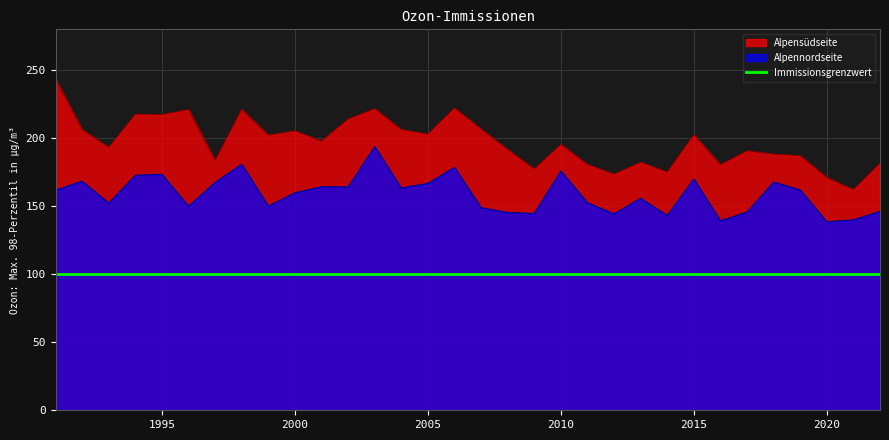

Reading left to right, what are all the values shown in this chart?

Alpensüdseite: 1991=243.4	1992=206.2	1993=193.2	1994=217.6	1995=217.3	1996=221.0	1997=183.5	1998=221.2	1999=202.2	2000=205.3	2001=197.8	2002=213.9	2003=221.7	2004=206.3	2005=202.9	2006=222.2	2007=206.7	2008=191.7	2009=177.3	2010=195.4	2011=180.7	2012=173.5	2013=182.3	2014=175.0	2015=202.6	2016=180.4	2017=190.7	2018=188.3	2019=187.1	2020=171.0	2021=162.1	2022=181.7
Alpennordseite: 1991=161.8	1992=168.4	1993=152.3	1994=172.7	1995=173.4	1996=150.0	1997=167.5	1998=180.9	1999=150.0	2000=159.8	2001=164.3	2002=164.1	2003=193.9	2004=163.4	2005=166.8	2006=178.6	2007=148.9	2008=145.4	2009=144.6	2010=175.9	2011=152.5	2012=144.4	2013=155.8	2014=143.1	2015=170.0	2016=139.3	2017=145.6	2018=167.8	2019=161.9	2020=138.5	2021=139.9	2022=146.2